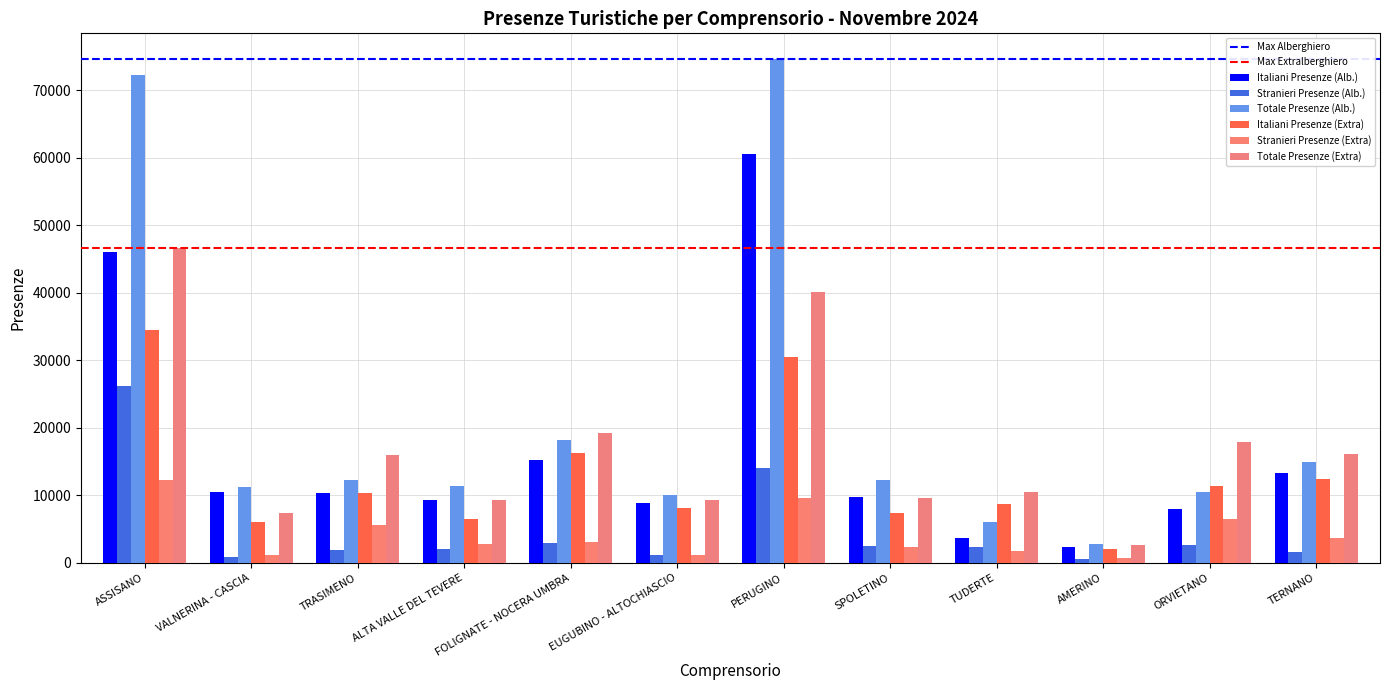

List the series in order of their peak value, highest first.

Totale Presenze (Alb.), Italiani Presenze (Alb.), Totale Presenze (Extra), Italiani Presenze (Extra), Stranieri Presenze (Alb.), Stranieri Presenze (Extra)